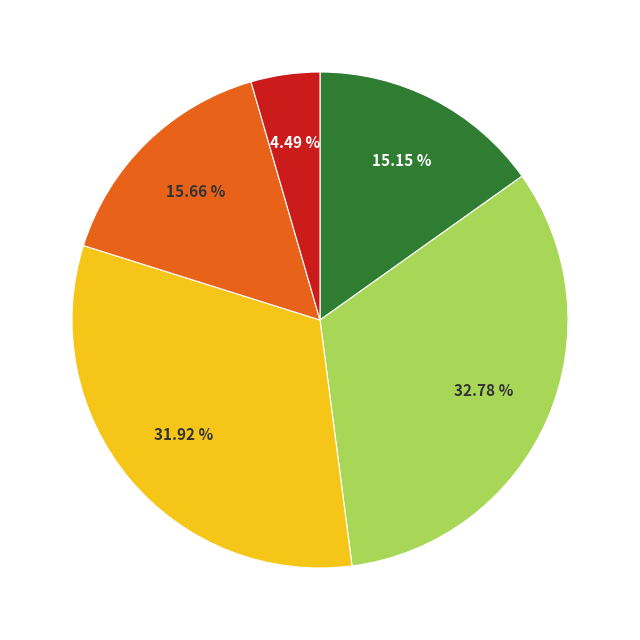

To the nearest percent, what is the average slice percentage?

20%